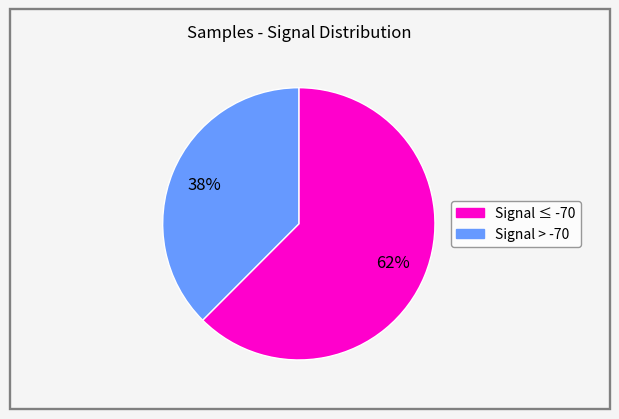

Is there any slice that represents more than half of the pie?

Yes